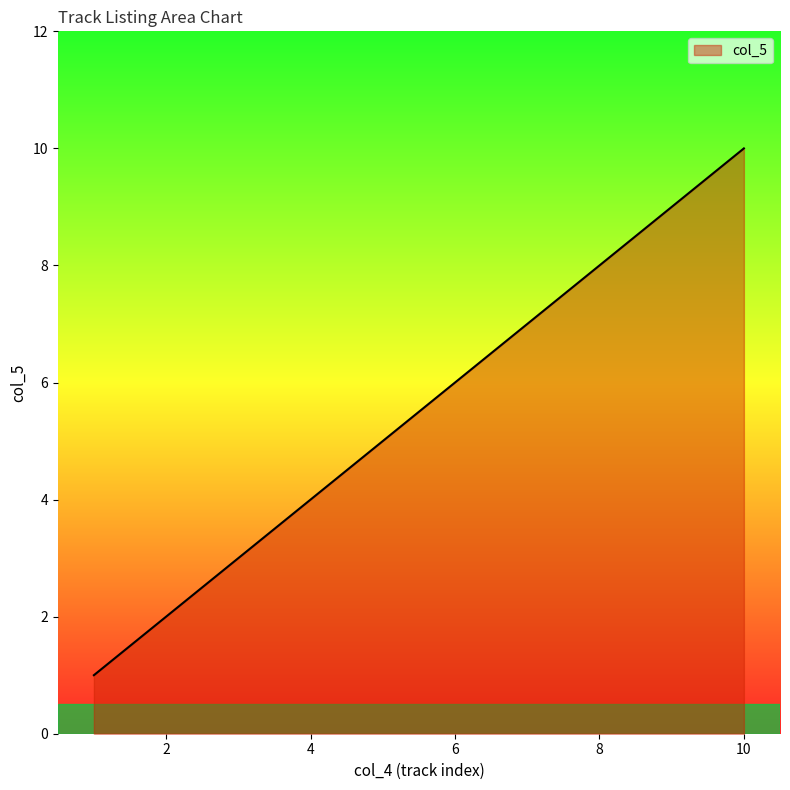

What is the difference between the maximum and minimum values?

9